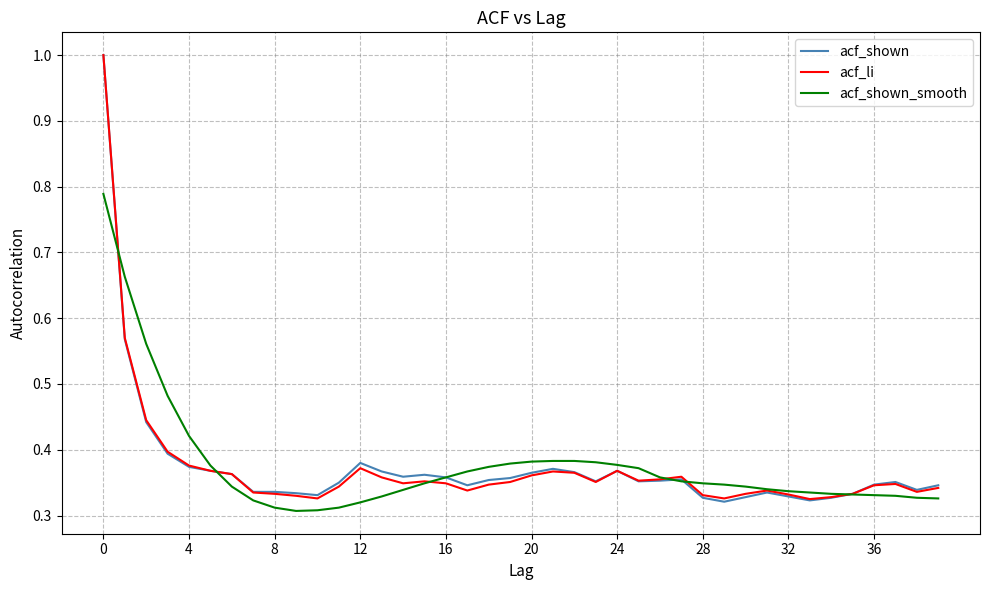

Reading left to right, transcribe all the data shown in this chart.

acf_shown: 1.0	0.6	0.4	0.4	0.4	0.4	0.4	0.3	0.3	0.3	0.3	0.3	0.4	0.4	0.4	0.4	0.4	0.3	0.4	0.4	0.4	0.4	0.4	0.4	0.4	0.4	0.4	0.4	0.3	0.3	0.3	0.3	0.3	0.3	0.3	0.3	0.3	0.4	0.3	0.3
acf_li: 1.0	0.6	0.4	0.4	0.4	0.4	0.4	0.3	0.3	0.3	0.3	0.3	0.4	0.4	0.3	0.4	0.3	0.3	0.3	0.4	0.4	0.4	0.4	0.4	0.4	0.4	0.4	0.4	0.3	0.3	0.3	0.3	0.3	0.3	0.3	0.3	0.3	0.3	0.3	0.3
acf_shown_smooth: 0.8	0.7	0.6	0.5	0.4	0.4	0.3	0.3	0.3	0.3	0.3	0.3	0.3	0.3	0.3	0.3	0.4	0.4	0.4	0.4	0.4	0.4	0.4	0.4	0.4	0.4	0.4	0.4	0.3	0.3	0.3	0.3	0.3	0.3	0.3	0.3	0.3	0.3	0.3	0.3